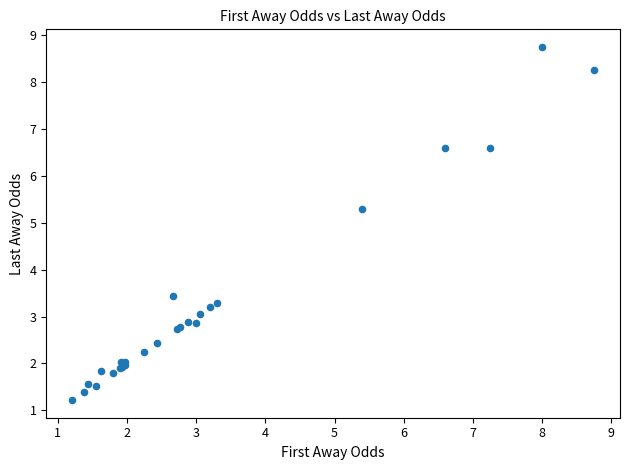

What Y value in the scatter plot is closest to 4?

3.5